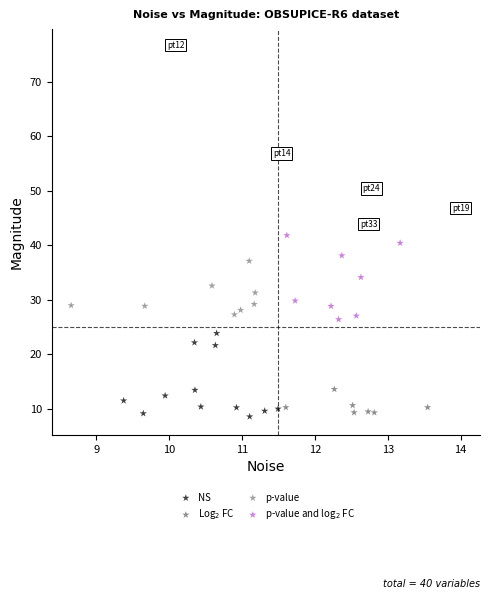

Which series has the largest Y range (max minus min)?

p-value